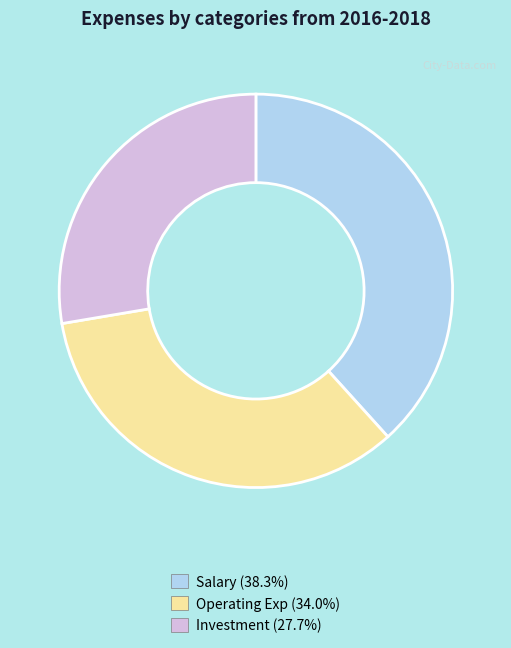

Which has a higher value, Investment or Operating Exp?

Operating Exp